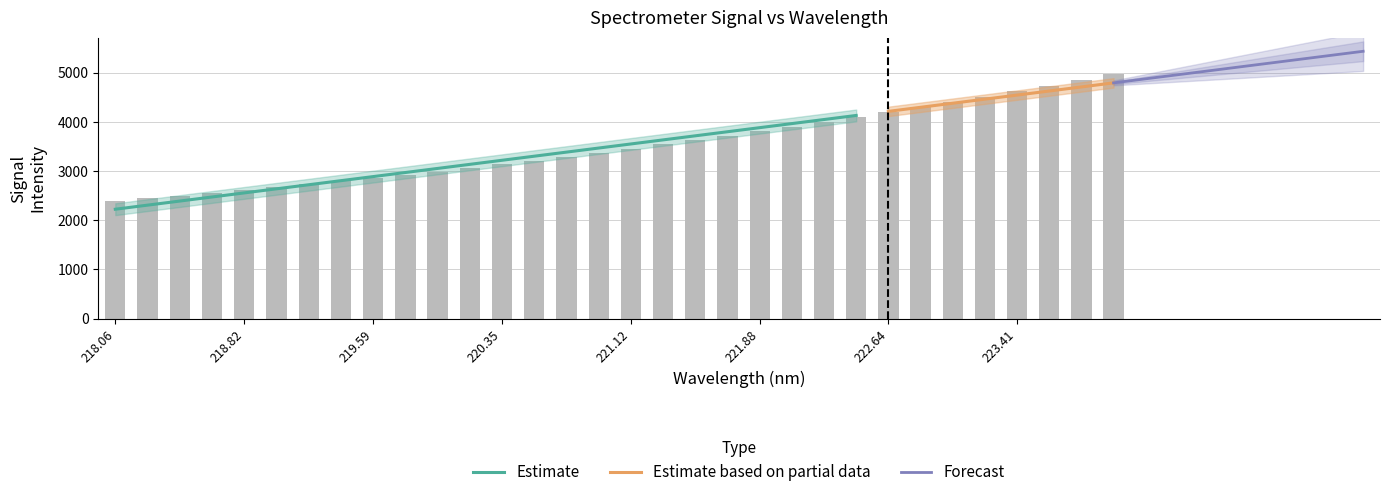

Reading right to left, transcribe all the data shown in this chart.

4967.8	4851.7	4736.9	4624.6	4513.4	4409.1	4303.7	4200.7	4098.1	3995.9	3900.8	3804.4	3710.9	3625.6	3541.0	3454.8	3370.0	3290.5	3213.5	3138.8	3062.9	2991.0	2922.6	2856.4	2793.1	2731.3	2667.9	2609.4	2554.6	2499.5	2447.1	2395.3